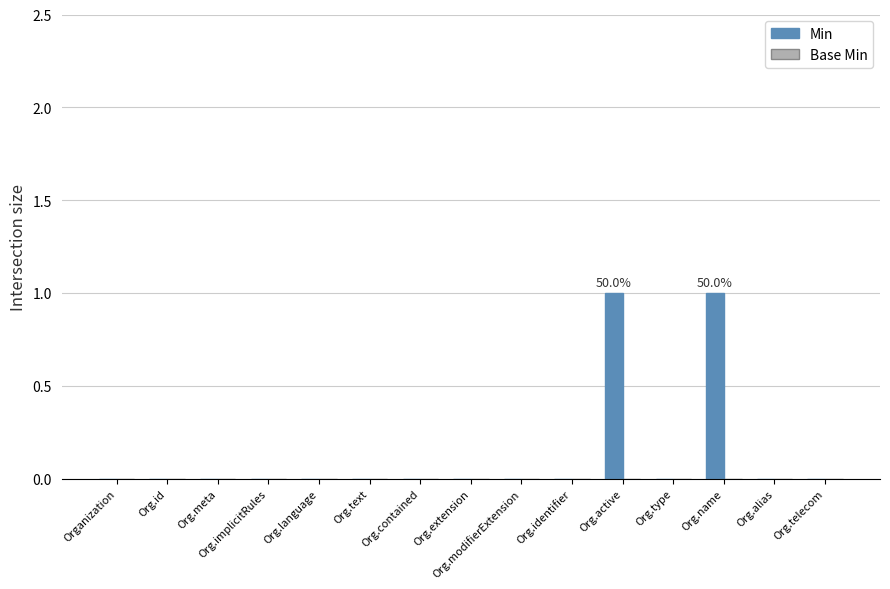

The chart shows a value of 1 at Org.name. True or false?

True